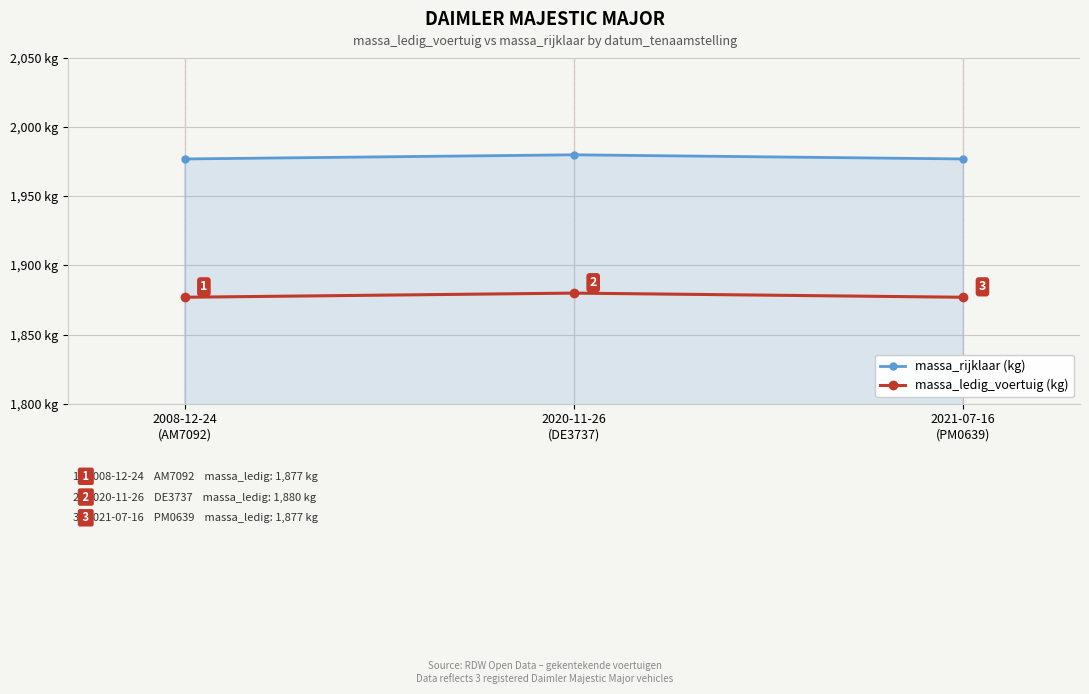

At which category does the chart reach its peak across all series?

2020-11-26
(DE3737)